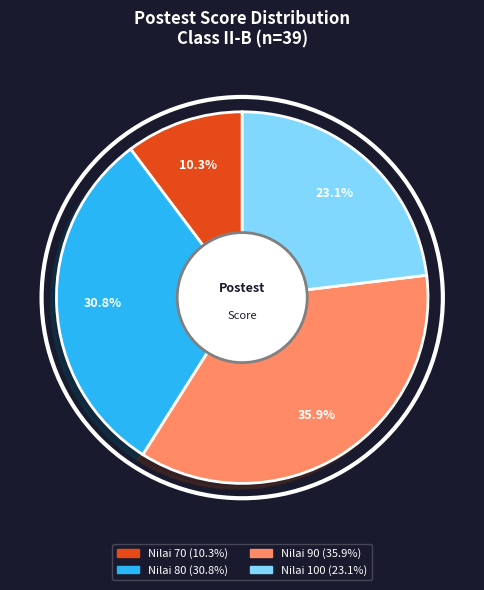

Is there any slice that represents more than half of the pie?

No